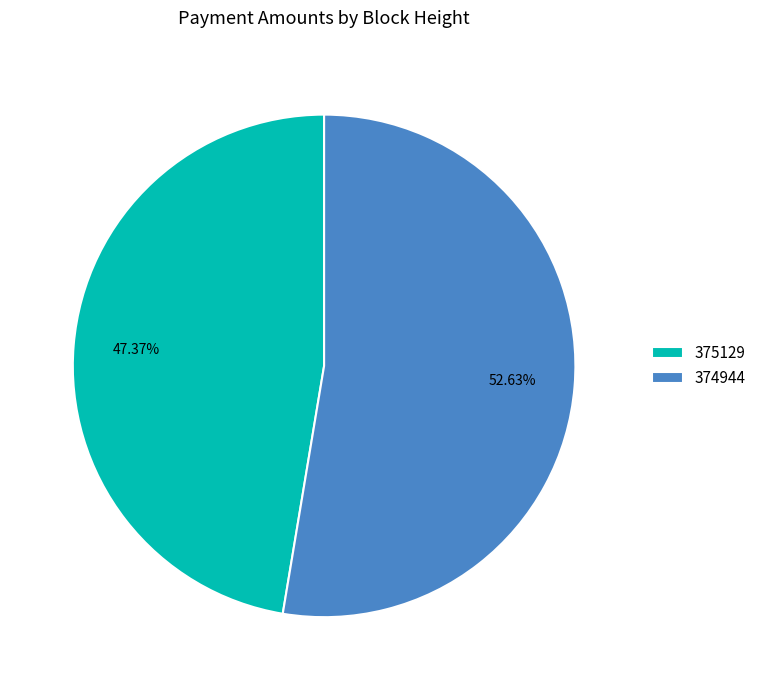

To the nearest percent, what is the difference between the 374944 and 375129 slice percentages?

5%